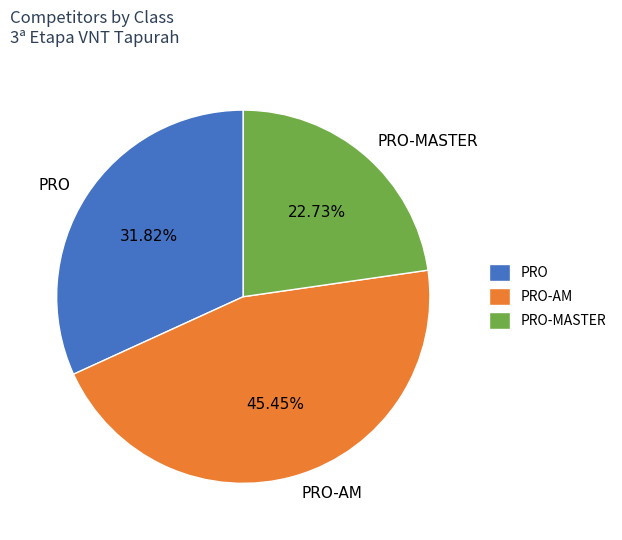

Is PRO-MASTER the majority of the pie?

No